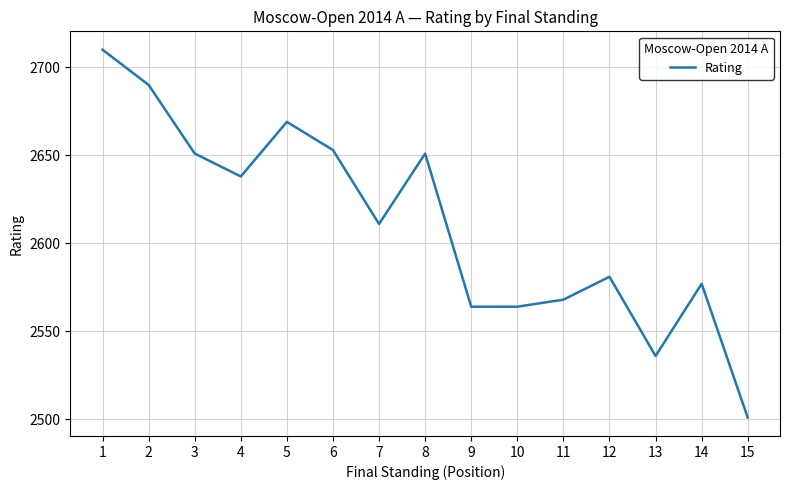

True or false: the data shows 621 at 7.

False